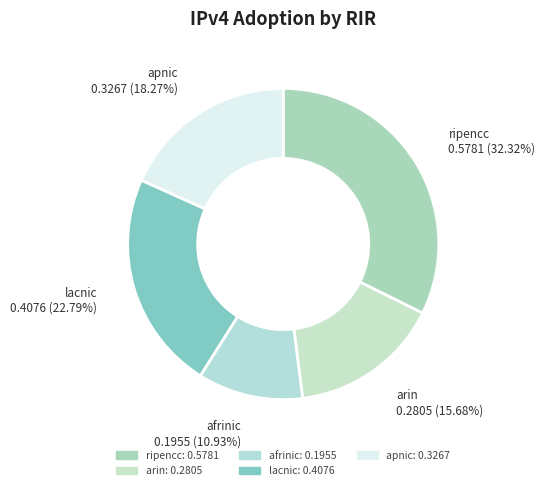

Which category has the biggest portion of the pie?

ripencc